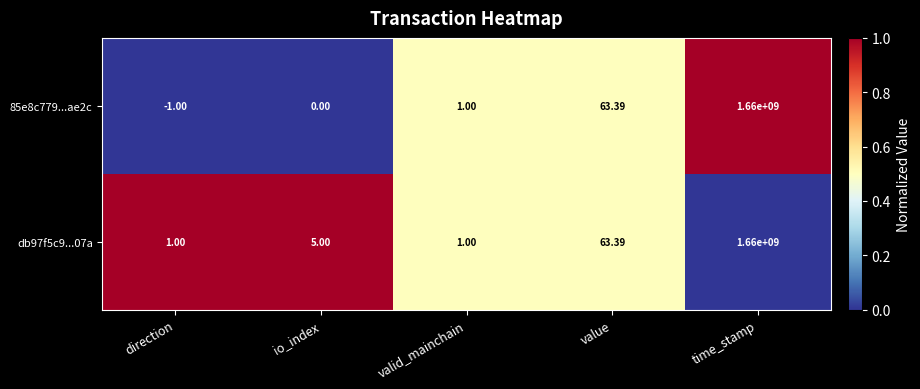

At how many categories does at least one series exceed 0?

5